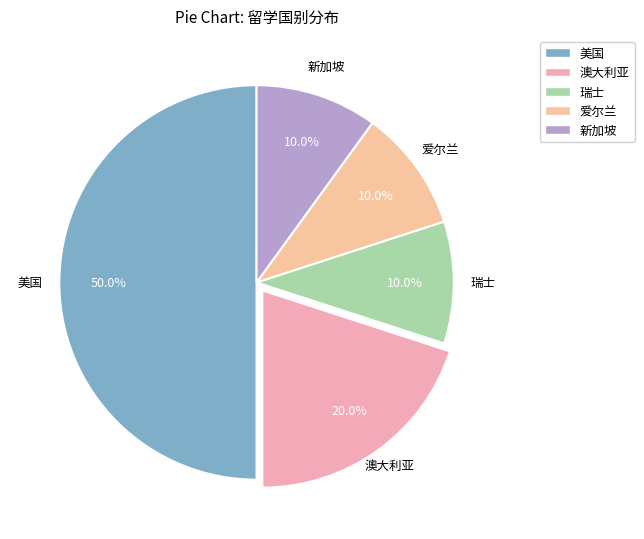

Which slice is the largest?

美国